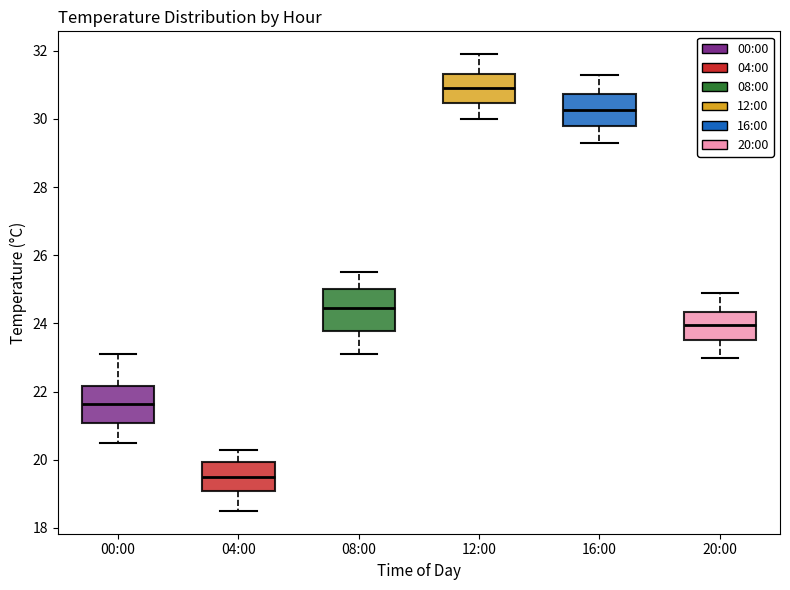

Where does the upper whisker of the box for 16:00 end on the y-axis? The values are not printed on the chart, so give them approximately, as read against the axis.

31.4